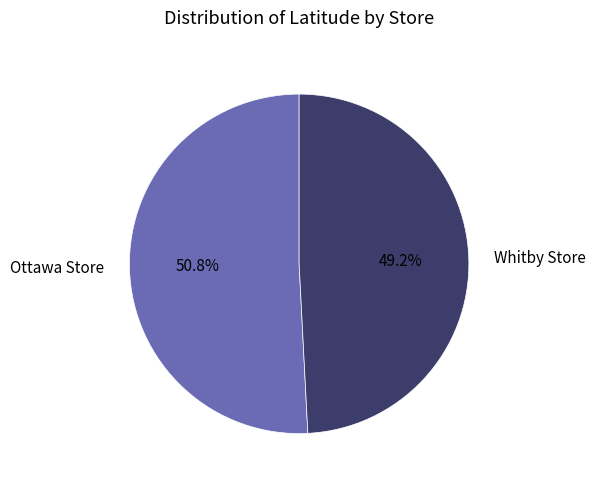

To the nearest percent, what is the average slice percentage?

50%